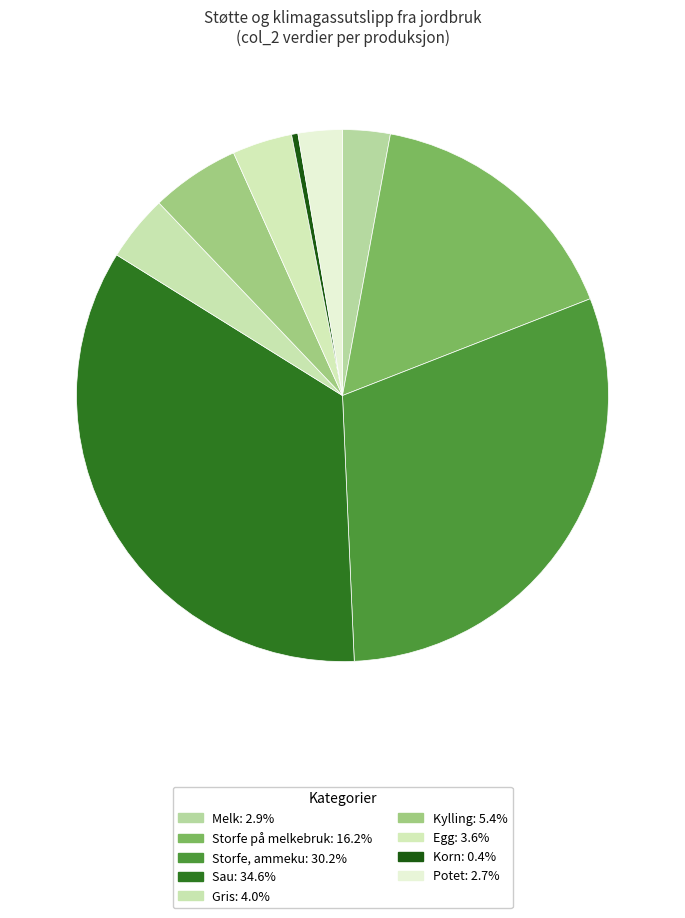

Which category has the smallest portion of the pie?

Korn